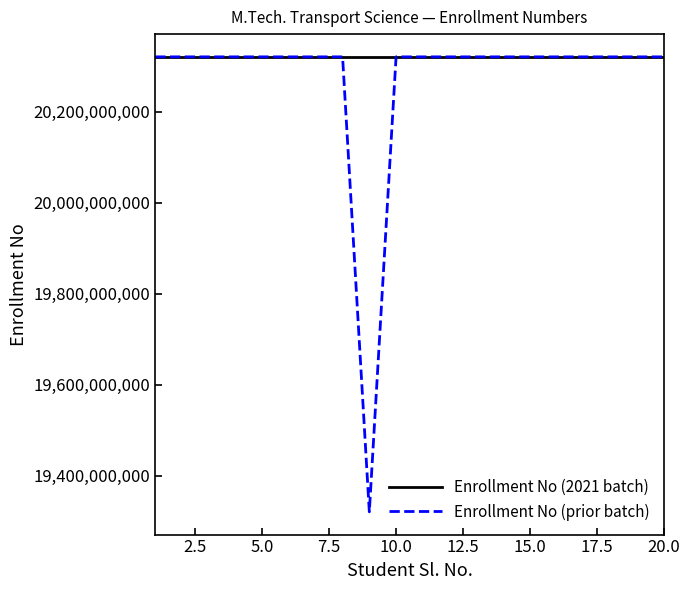

Rank the series by their average value, from lowest to highest.

Enrollment No (prior batch), Enrollment No (2021 batch)